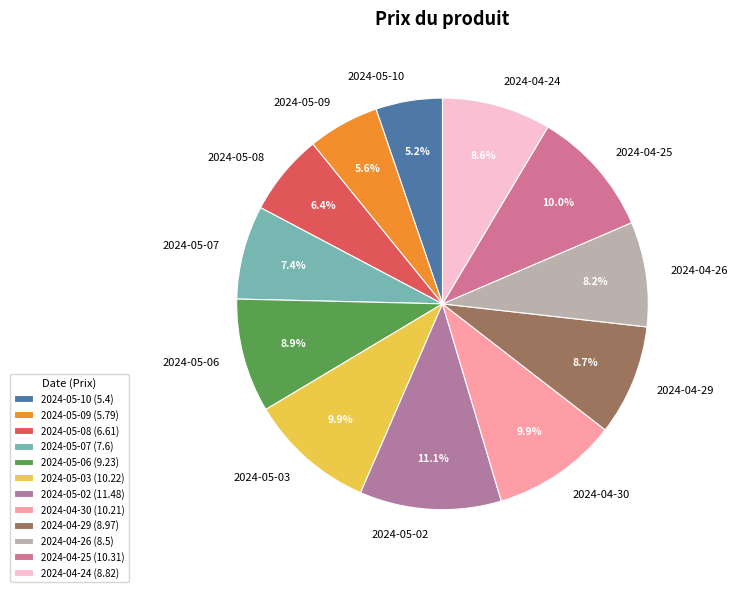

Is there a majority slice in this chart?

No